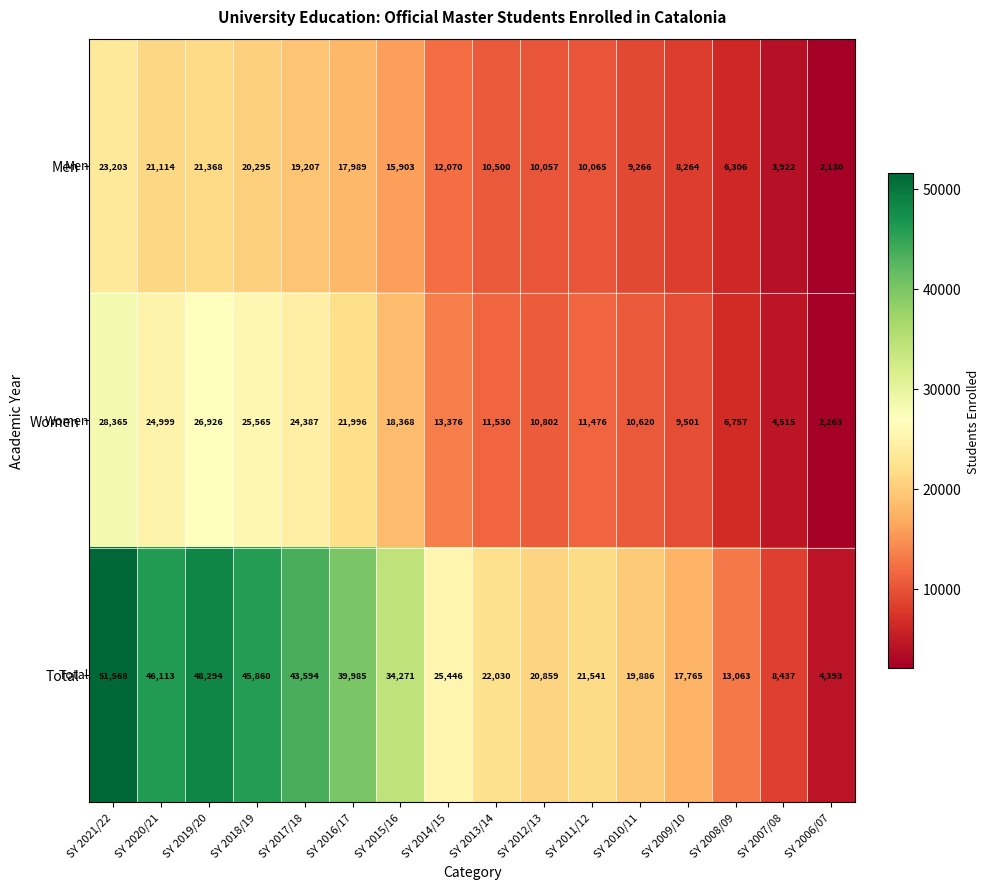

What is the total value across all series at SY 2018/19?

91720